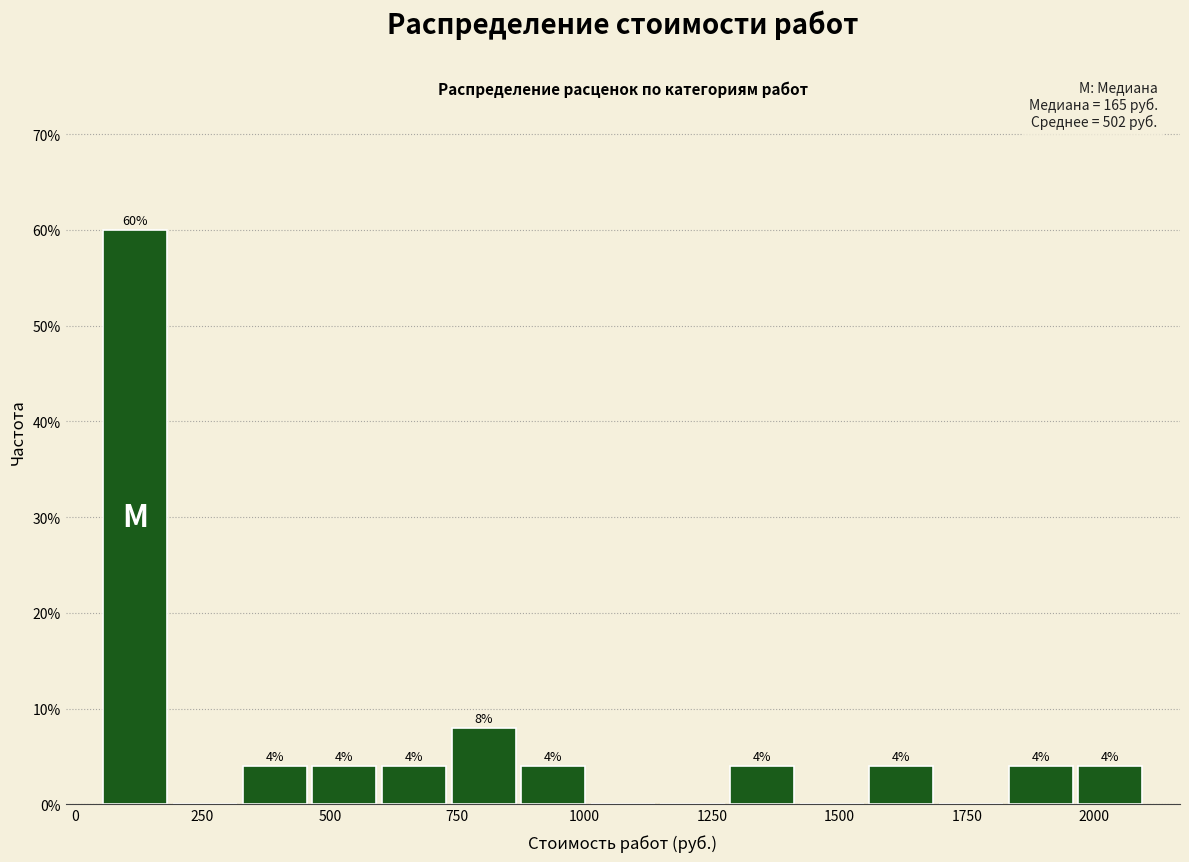

Around what value on the x-axis is the tallest bar? Give the approximate position of its centre, as read against the axis.

100